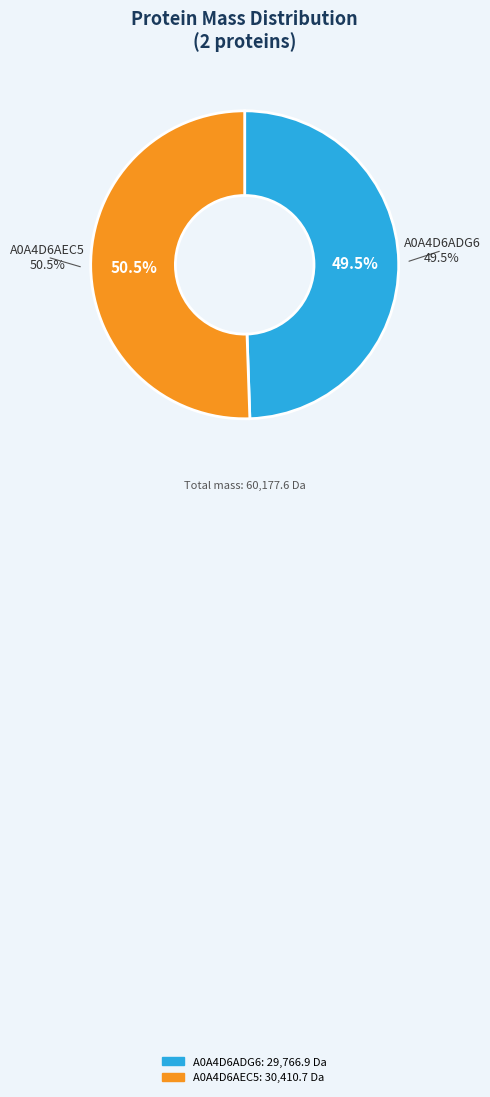

Which slice is the smallest?

A0A4D6ADG6